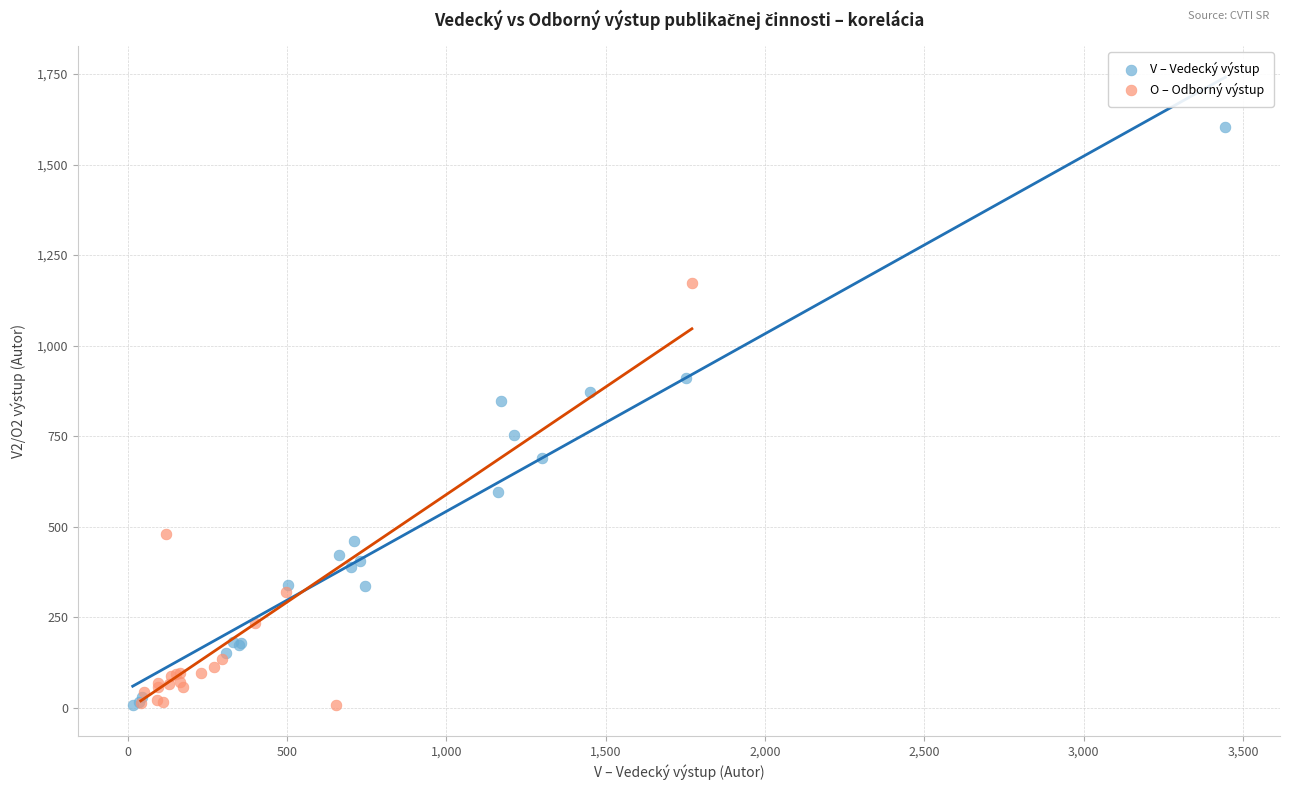

Which series reaches the maximum Y coordinate?

V – Vedecký výstup